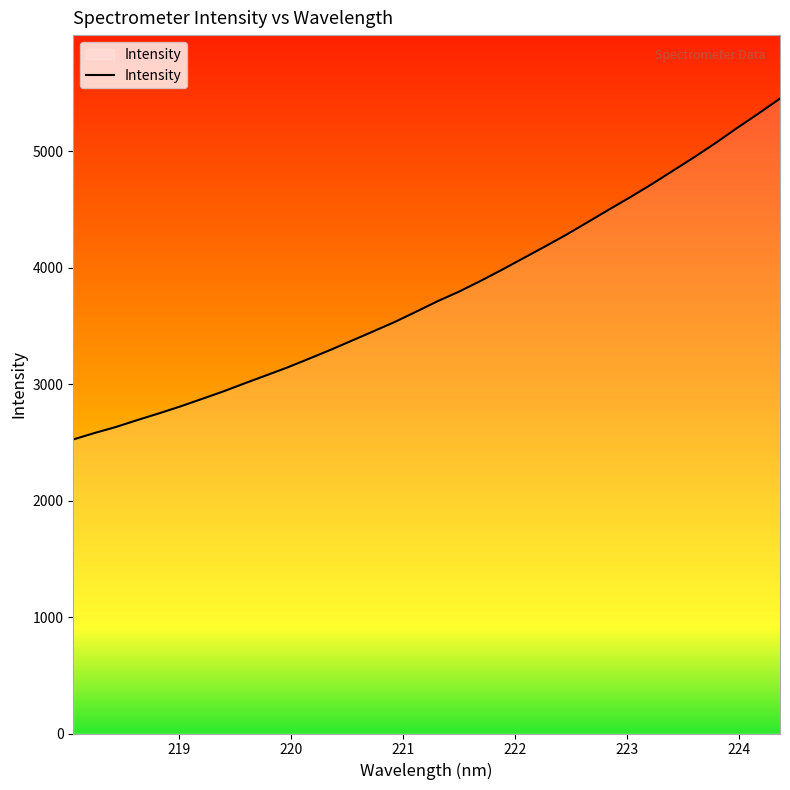

What is the smallest value displayed?

2525.4